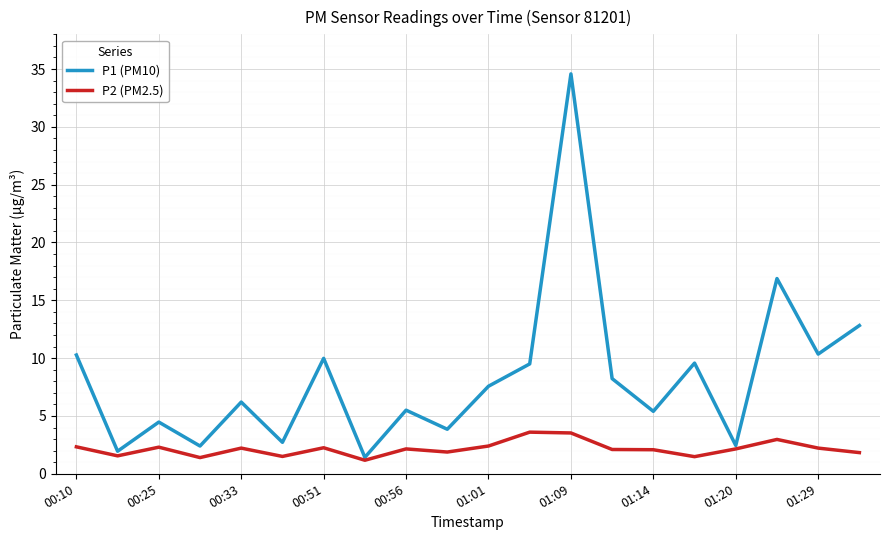

Which series has the largest total across all categories?

P1 (PM10)